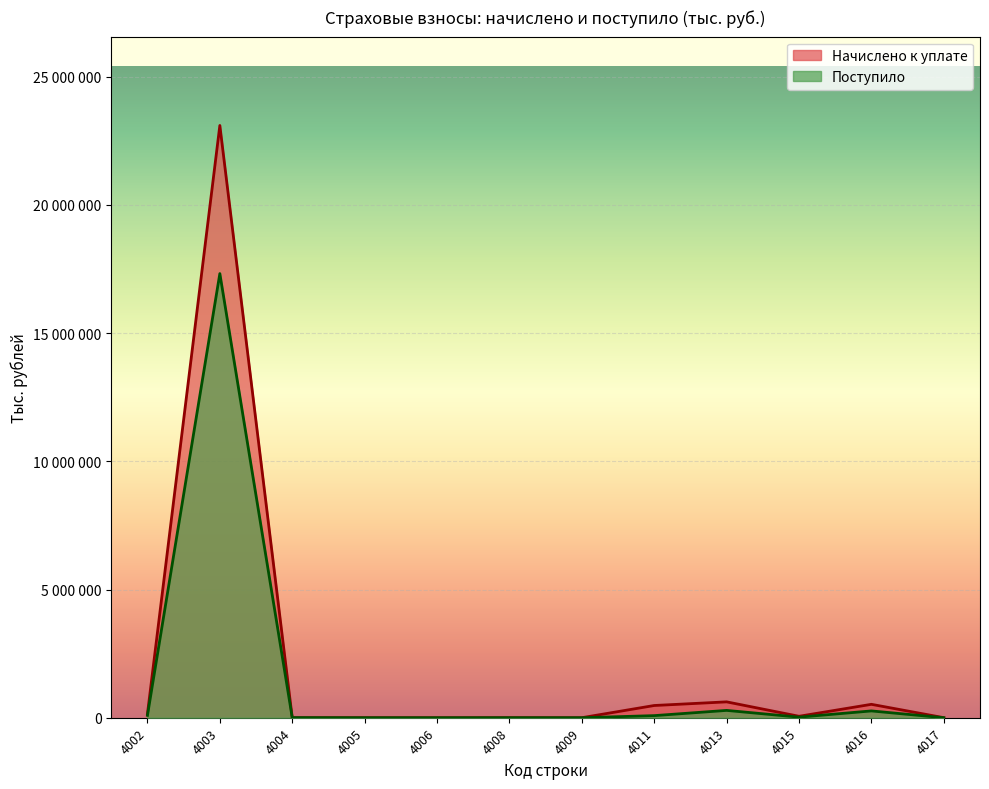

What is the difference between the Начислено к уплате values at 4013 and 4017?

616795